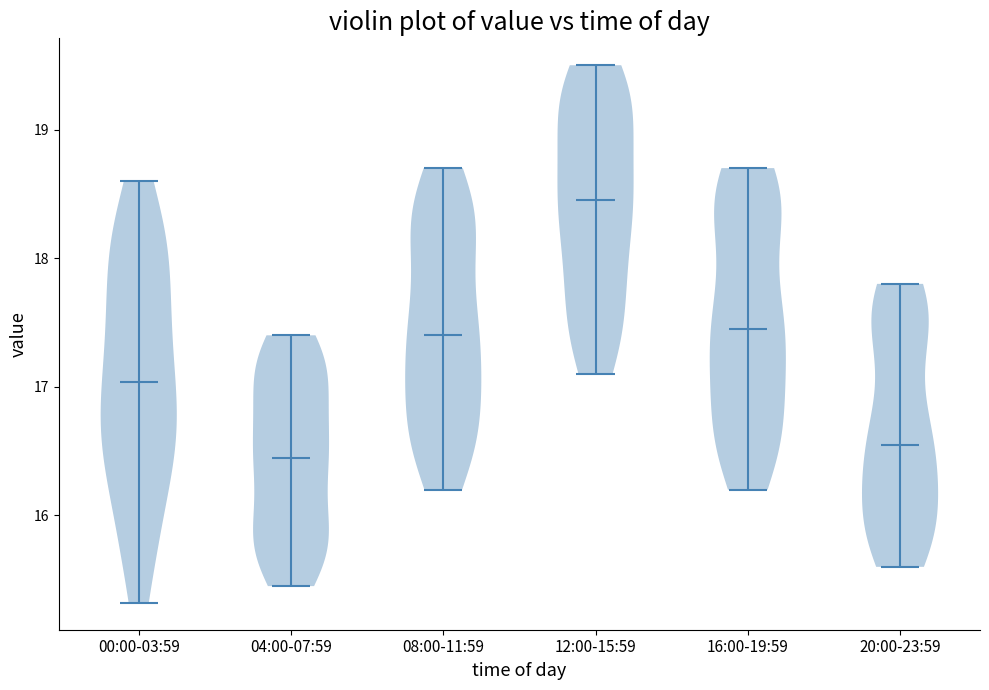

Reading left to right, read every violin against the y-axis: where its median line is, and the lowest and highest points it reaches. The values are not printed on the chart, so give them approximately, as read against the axis.

00:00-03:59: median line 17.0, lowest point 15.3, highest point 18.6
04:00-07:59: median line 16.5, lowest point 15.5, highest point 17.4
08:00-11:59: median line 17.4, lowest point 16.2, highest point 18.7
12:00-15:59: median line 18.5, lowest point 17.1, highest point 19.5
16:00-19:59: median line 17.5, lowest point 16.2, highest point 18.7
20:00-23:59: median line 16.6, lowest point 15.6, highest point 17.8